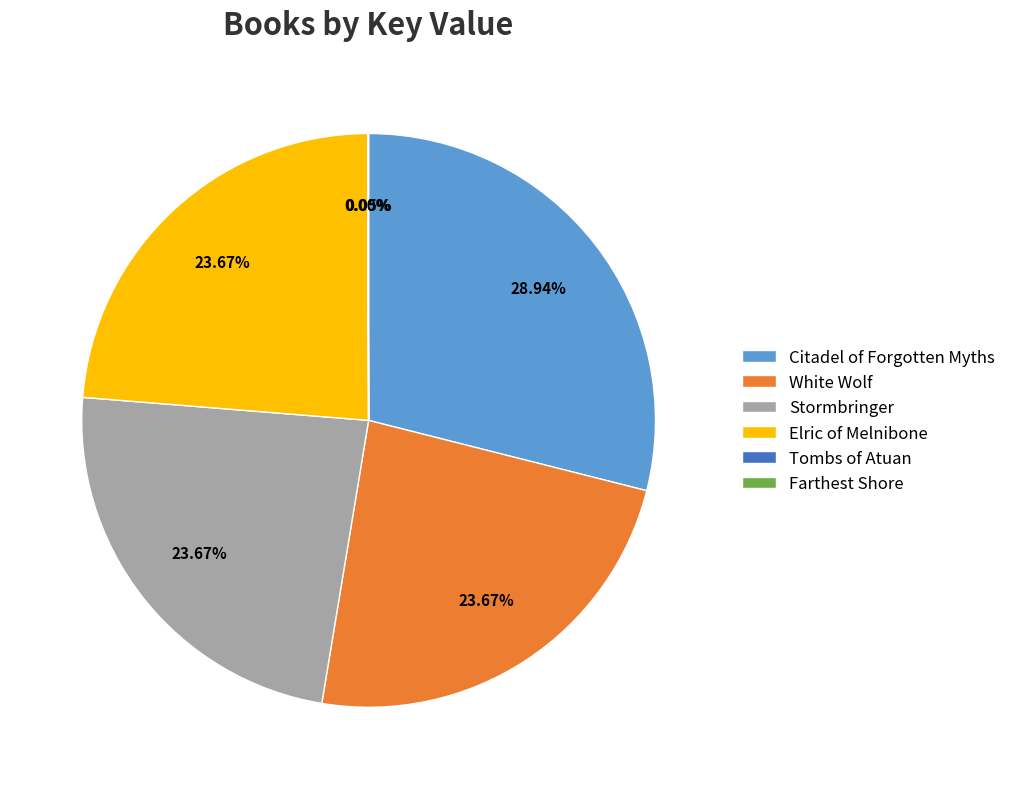

What is the largest slice in the pie chart?

Citadel of Forgotten Myths